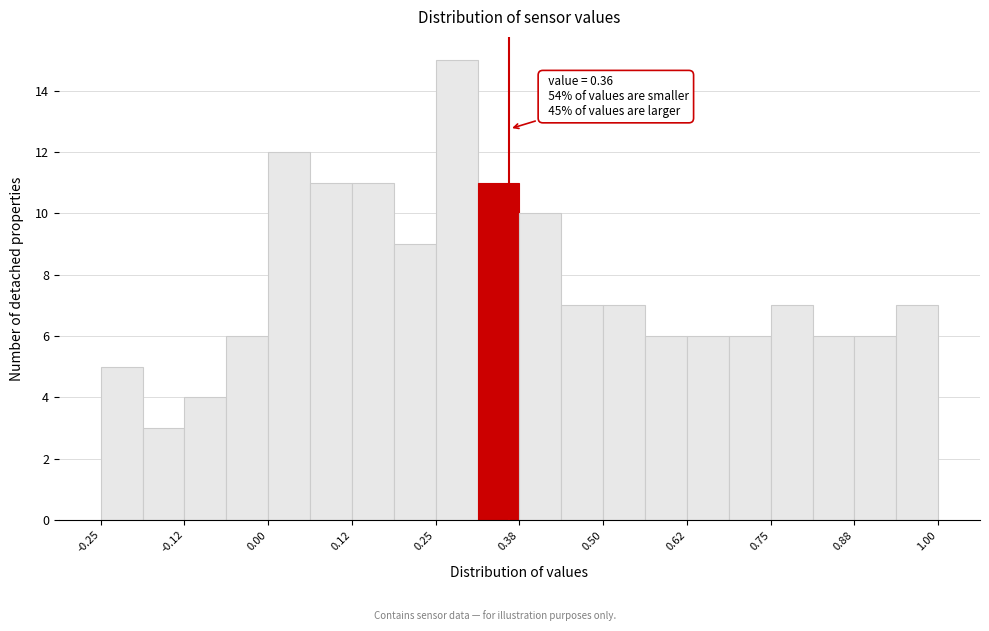

Read against the x-axis, roughly where is the centre of the tallest bar?

0.28